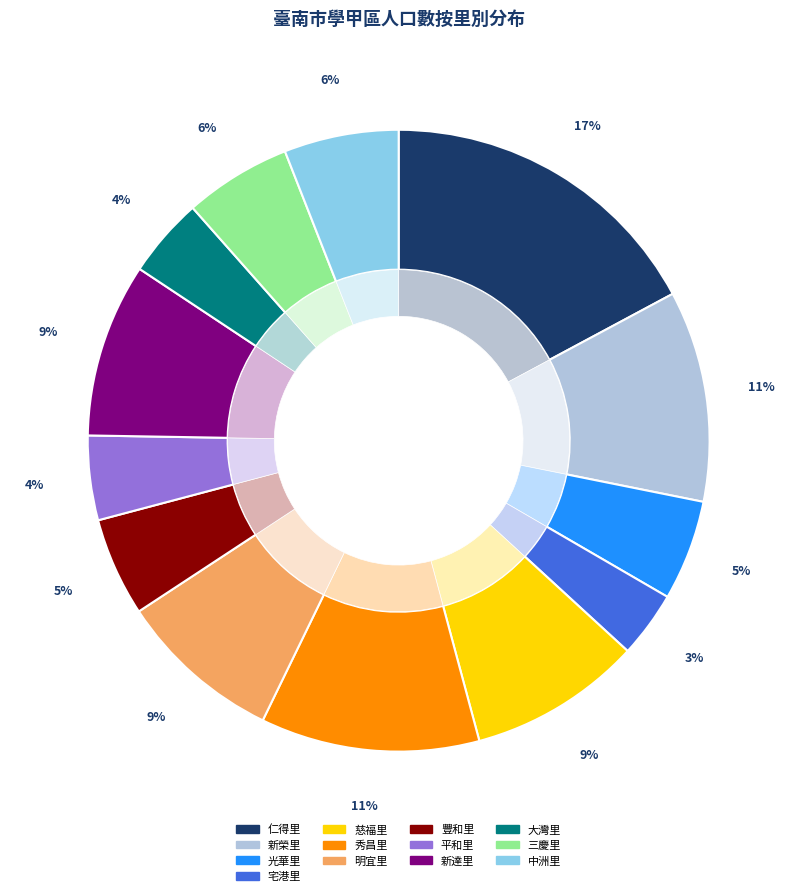

Combined, do 新達里 and 大灣里 account for over 50%?

No